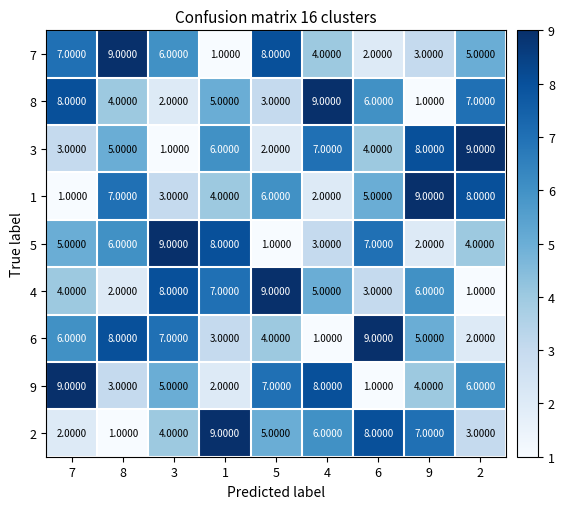

Rank the categories by 2 value from highest to lowest.

1, 6, 9, 4, 5, 3, 2, 7, 8